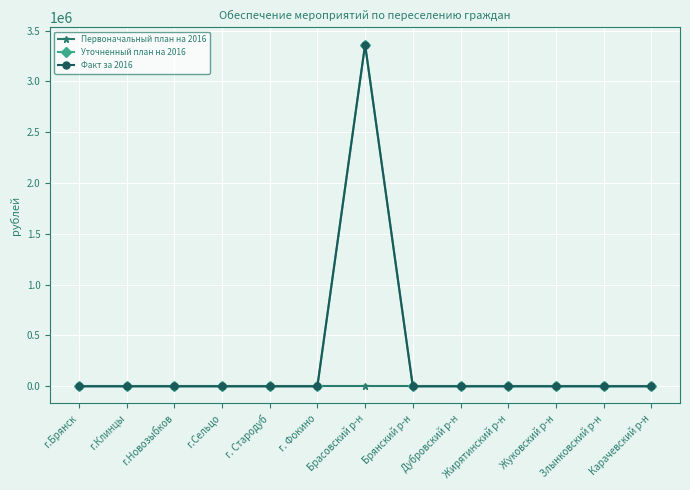

At which category does the chart reach its peak across all series?

Брасовский р-н